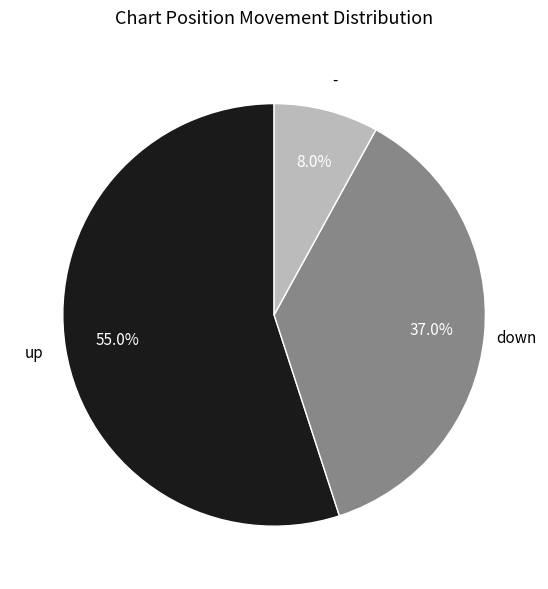

Is there a majority slice in this chart?

Yes